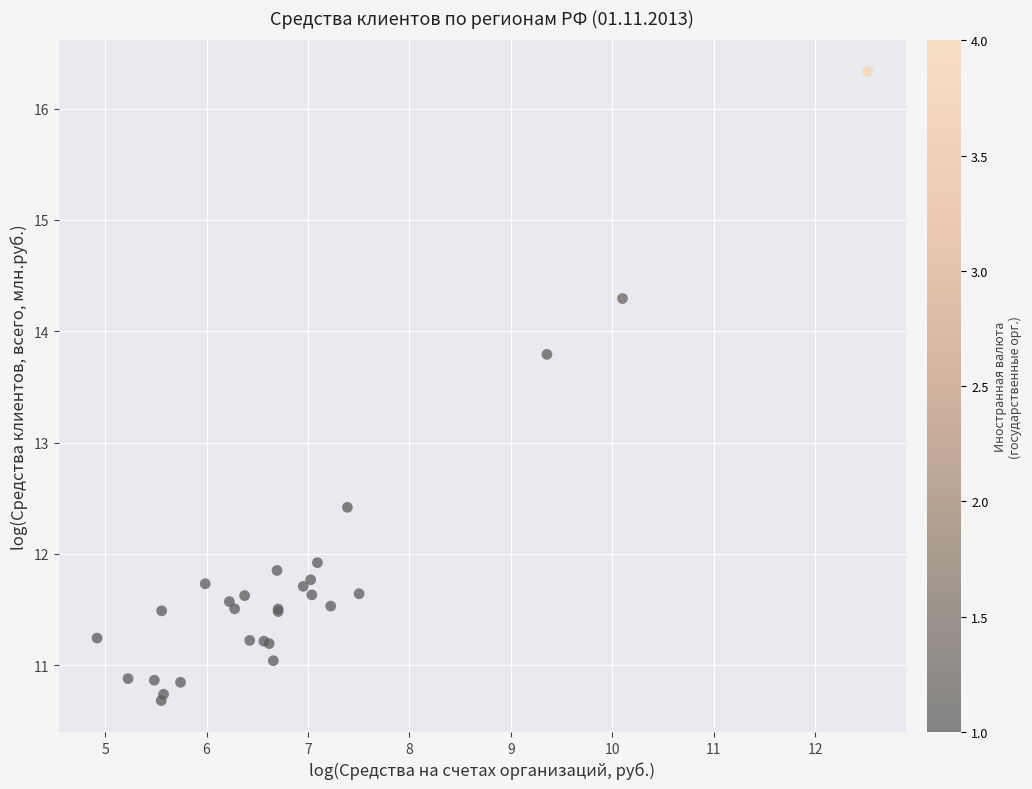

What Y value in the scatter plot is closest to 13?

12.4